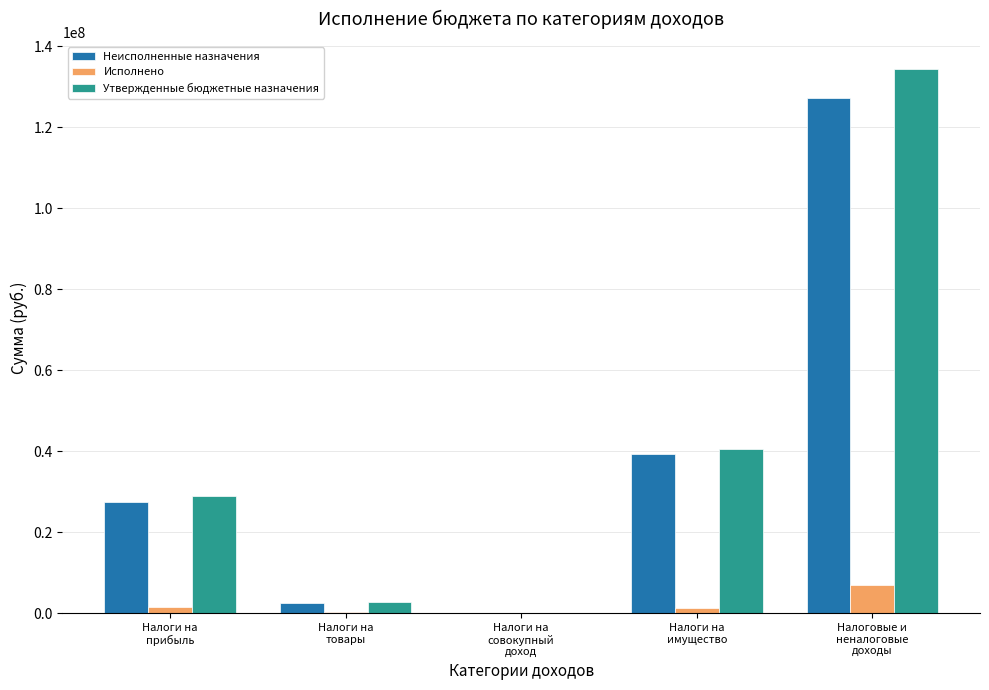

Which series changed the most between Налоги на
совокупный
доход and Налоговые и
неналоговые
доходы?

Утвержденные бюджетные назначения